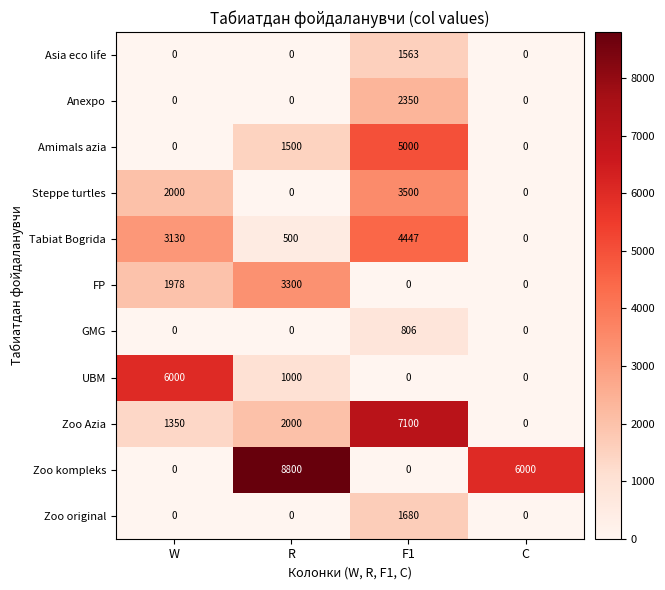

What is the greatest value displayed?

8800